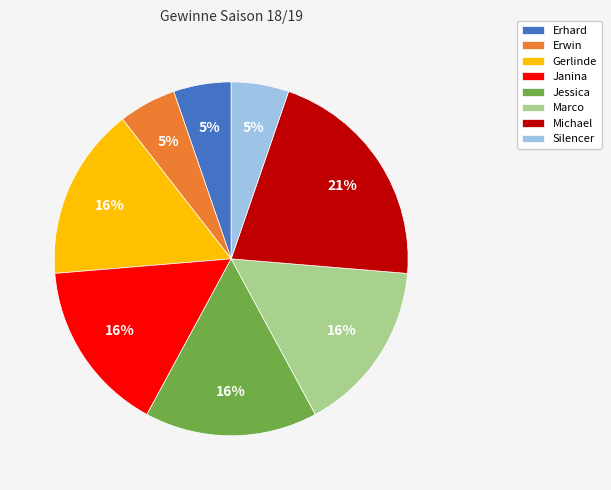

Is it true that Erwin is 18% of the pie?

False